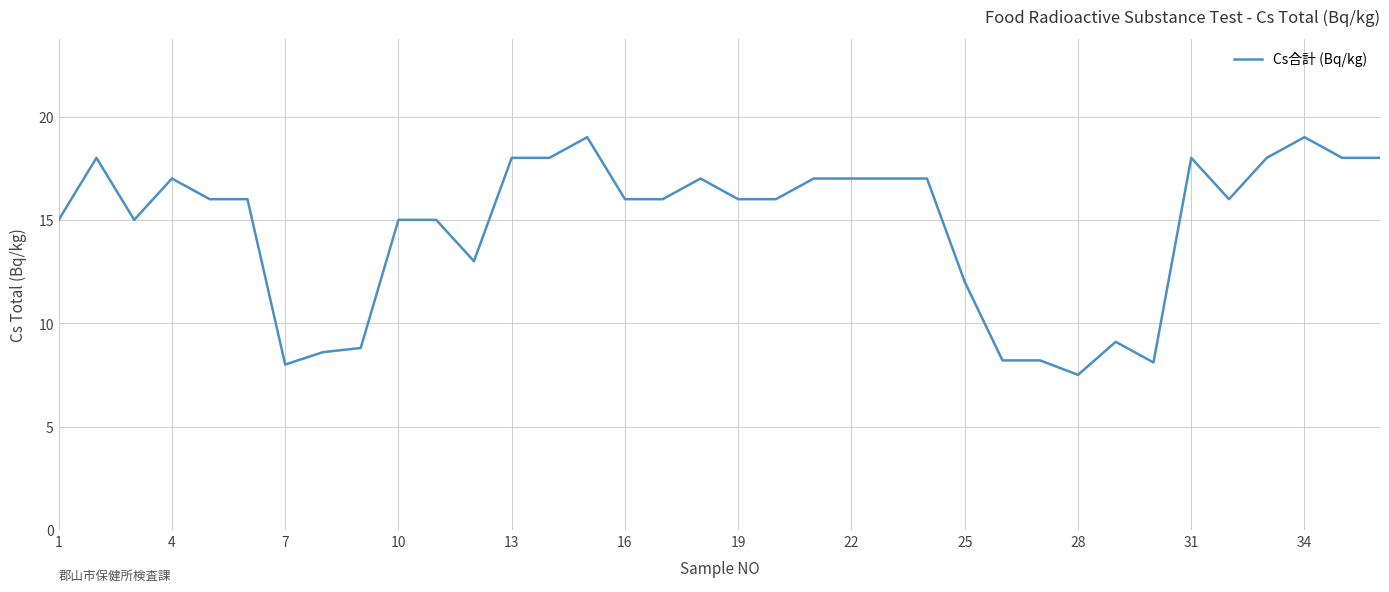

What is the difference between the maximum and minimum values?

11.5